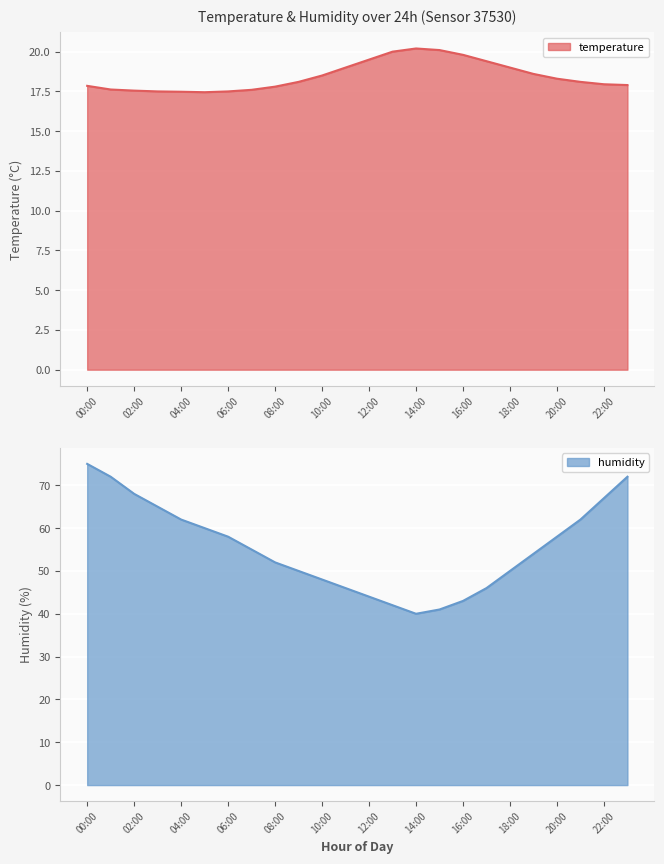

What are all the series names shown in the legend?

temperature, humidity